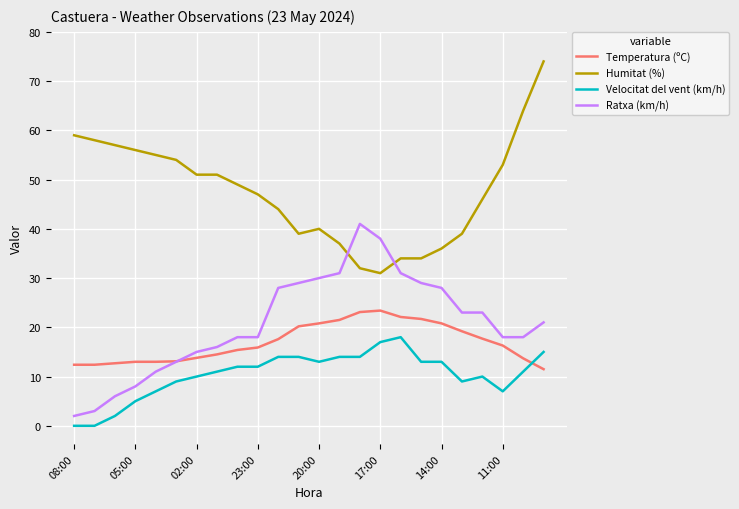

True or false: Ratxa (km/h) and Velocitat del vent (km/h) cross at least once.

False